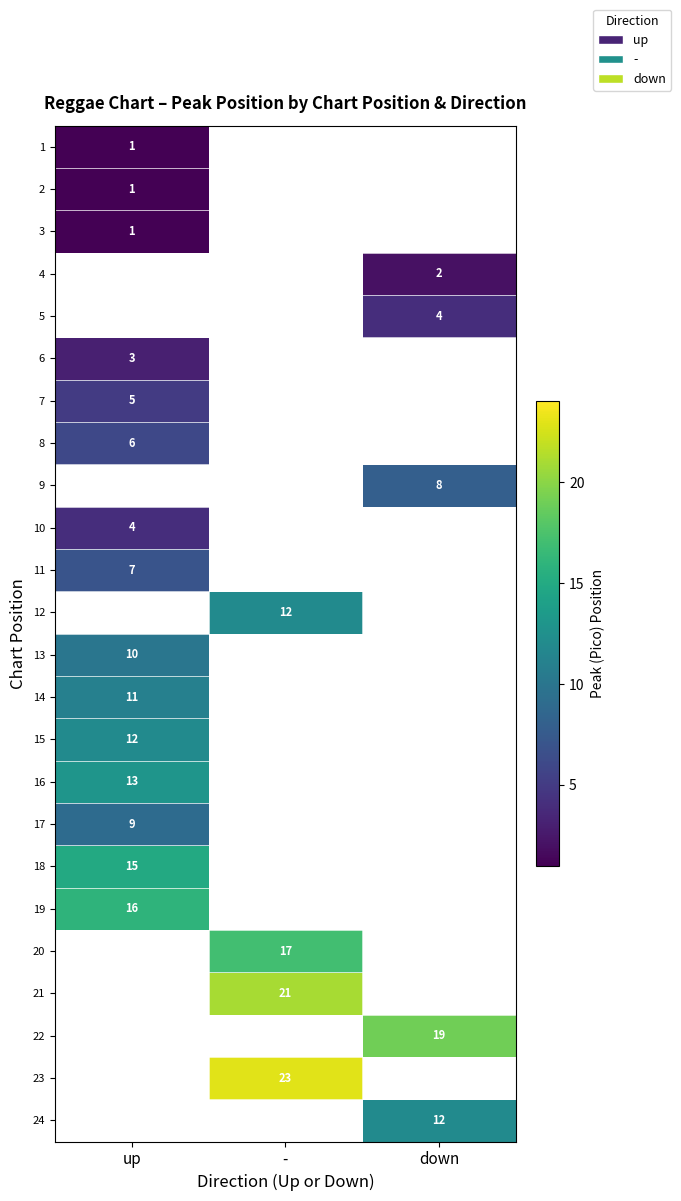

True or false: 4 has a value of 1 at down.

False